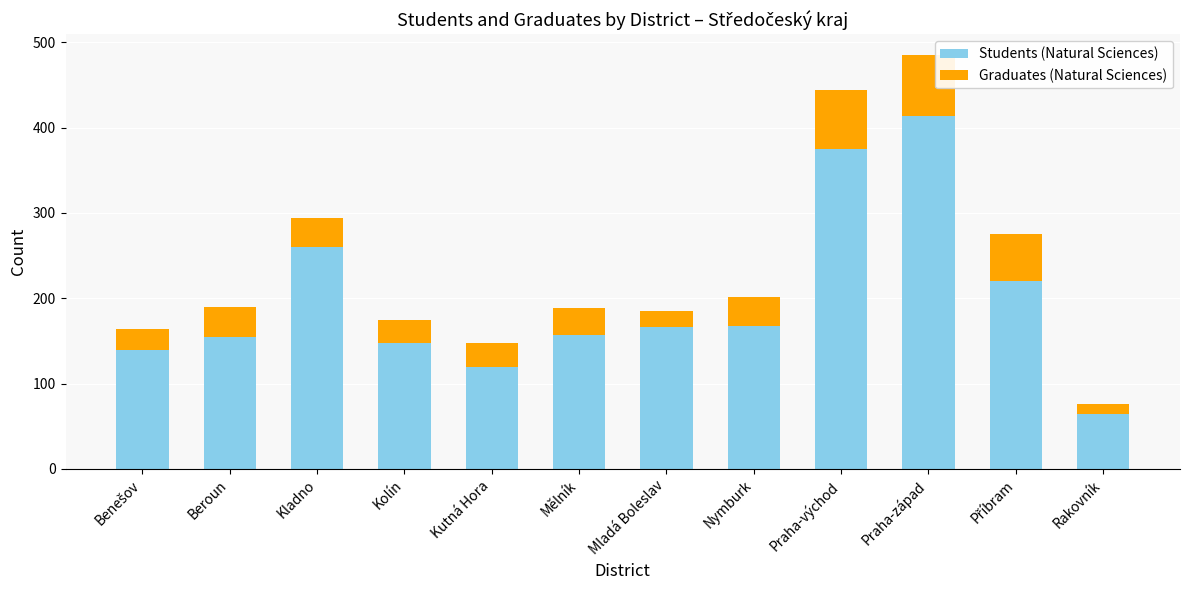

What value does the Students (Natural Sciences) series have at Nymburk, to the nearest 5?

165